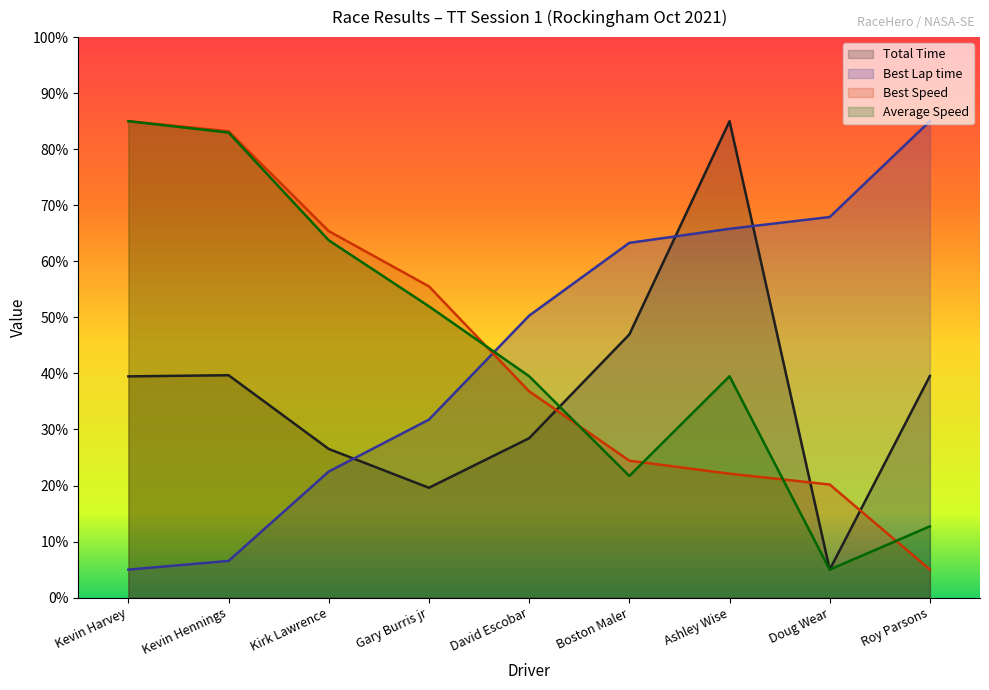

True or false: Best Lap time has more than 2 points higher than both neighbors.

False